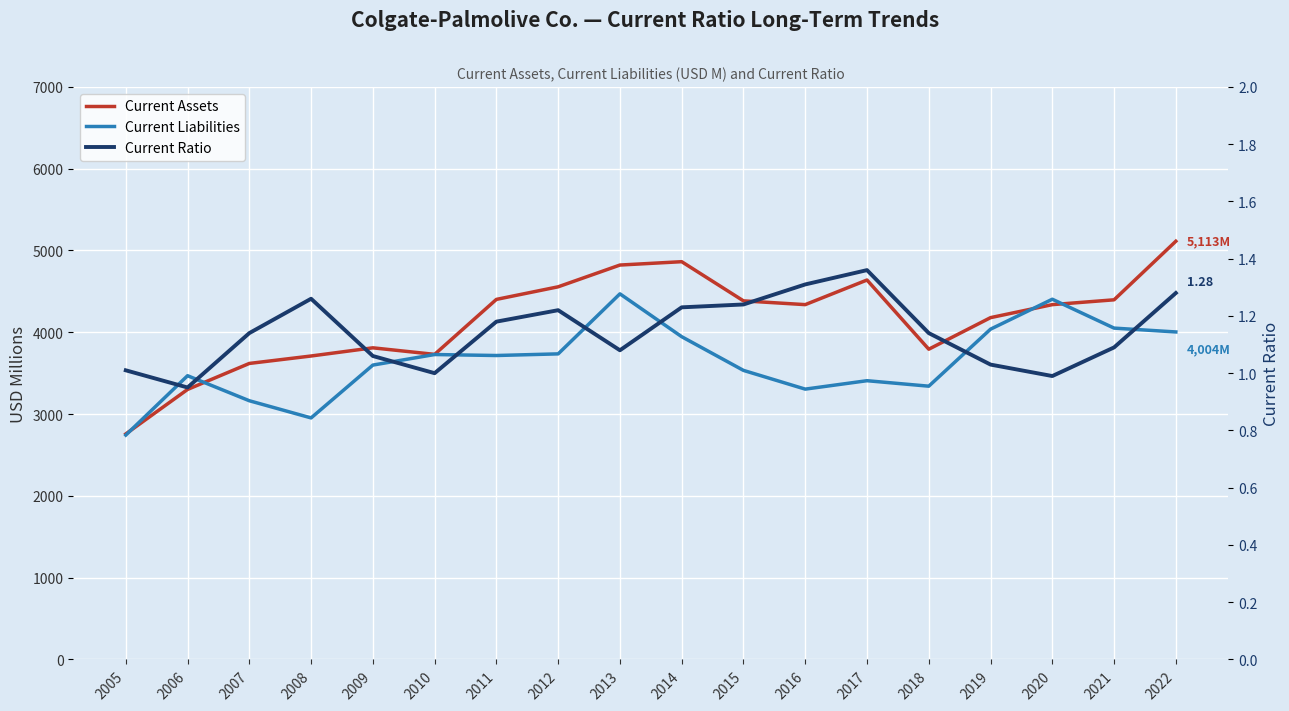

At which category does Current Ratio reach its first local valley?

2006